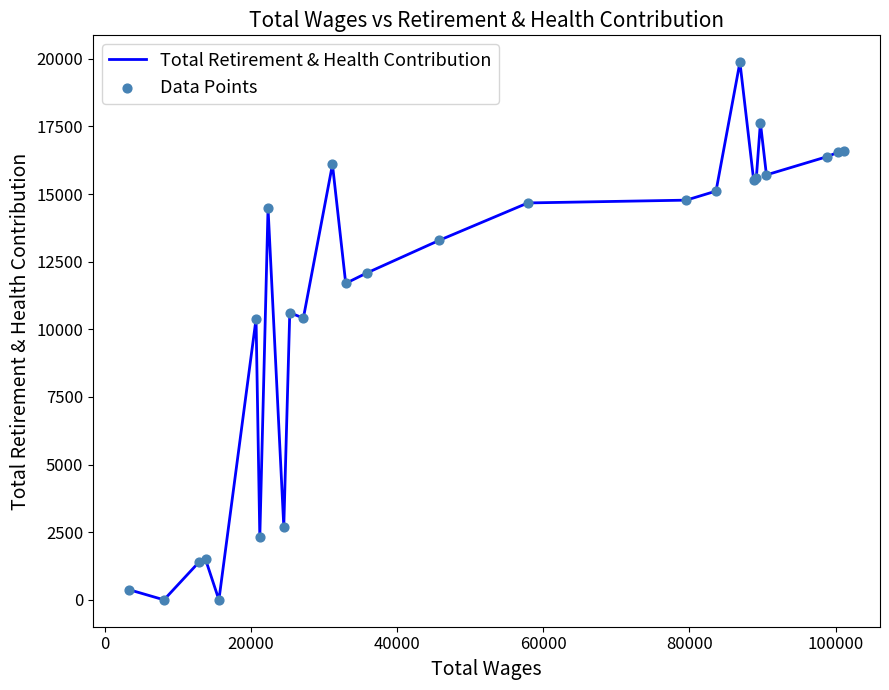

What is the difference between the maximum and minimum values?

19874